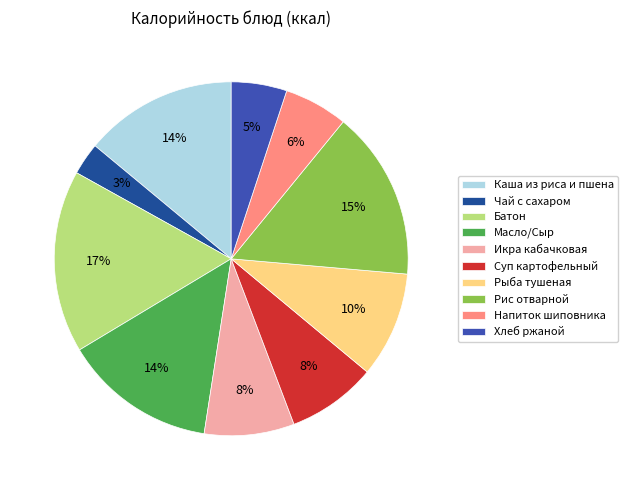

What is the largest slice in the pie chart?

Батон